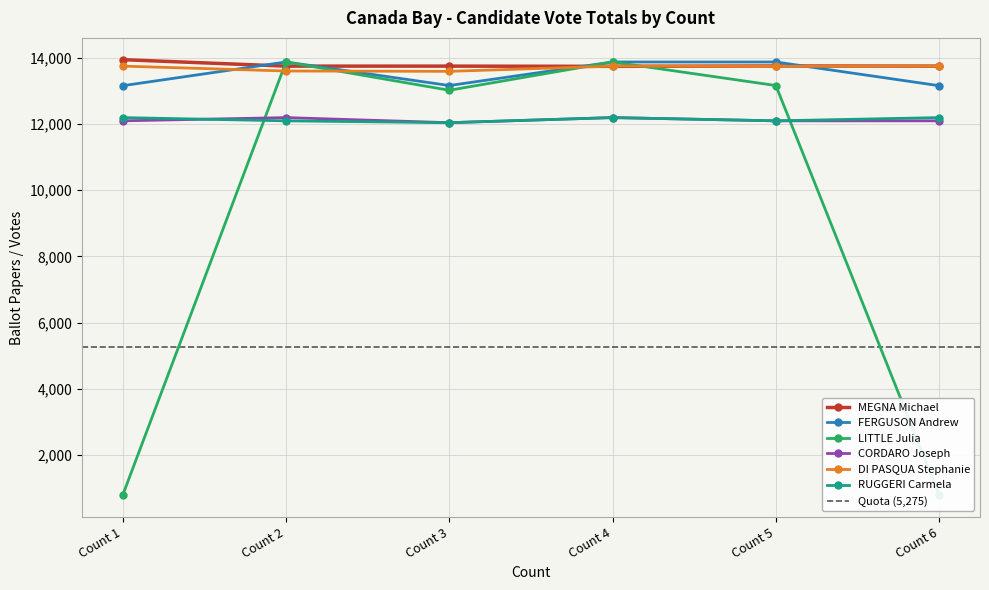

Is it true that MEGNA Michael equals 24700 at Count 5?

False